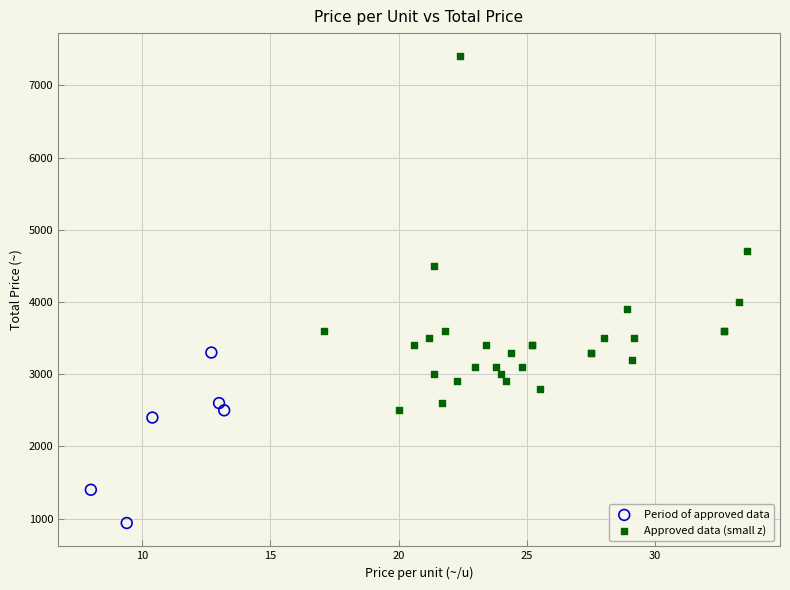

What are all the series names shown in the legend?

Period of approved data, Approved data (small z)